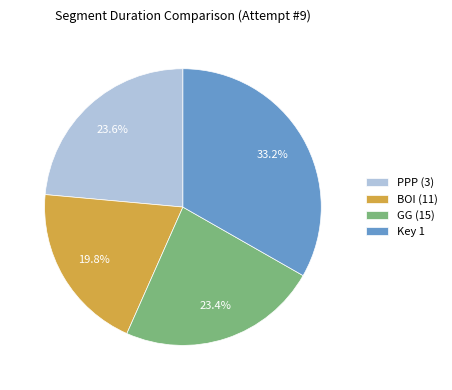

To the nearest percent, what portion does Key 1 represent?

33%